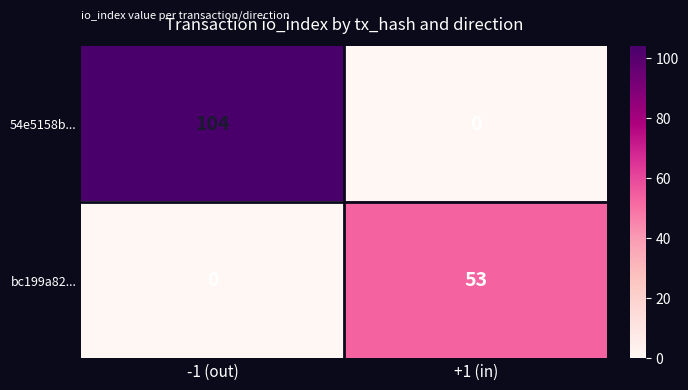

What value does the bc199a82... series have at +1 (in), to the nearest 10?

50